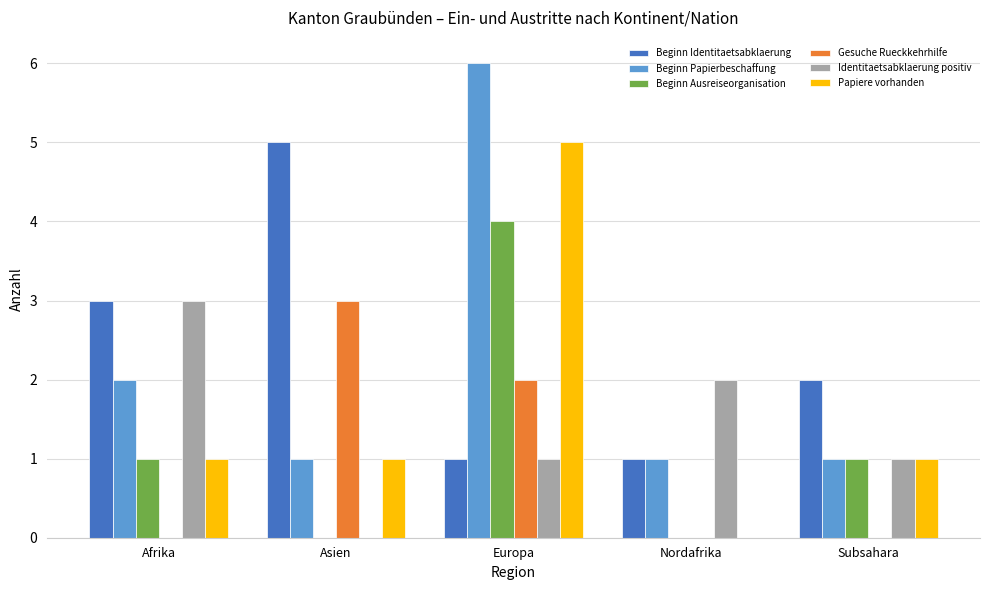

What value does the Papiere vorhanden series have at Europa?

5